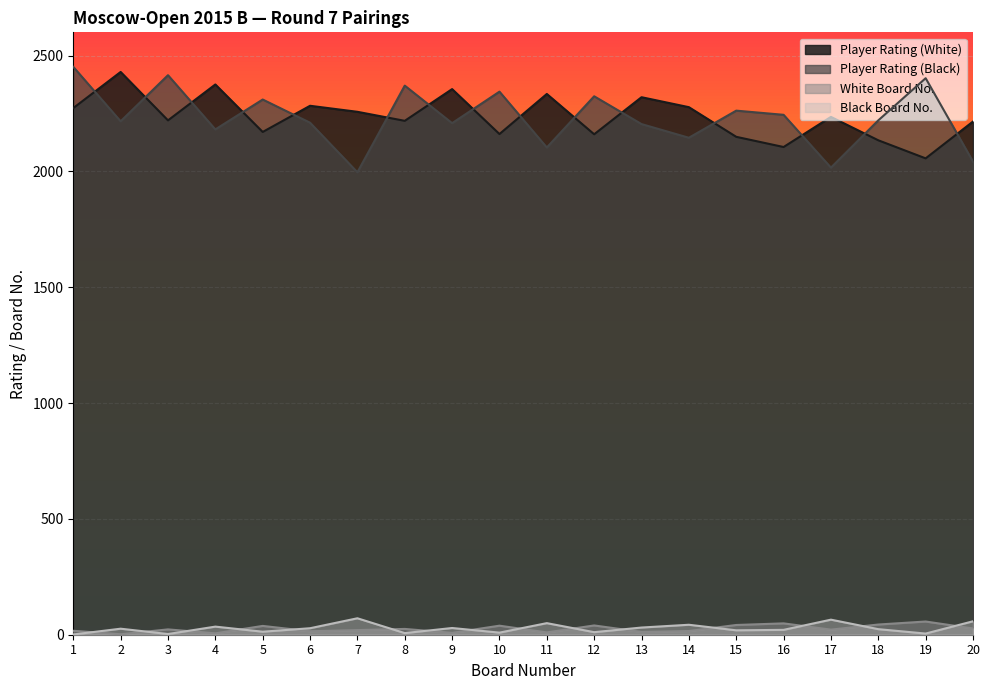

Is the value of Player Rating (Black) at 19 greater than the value of White Board No. at 9?

Yes